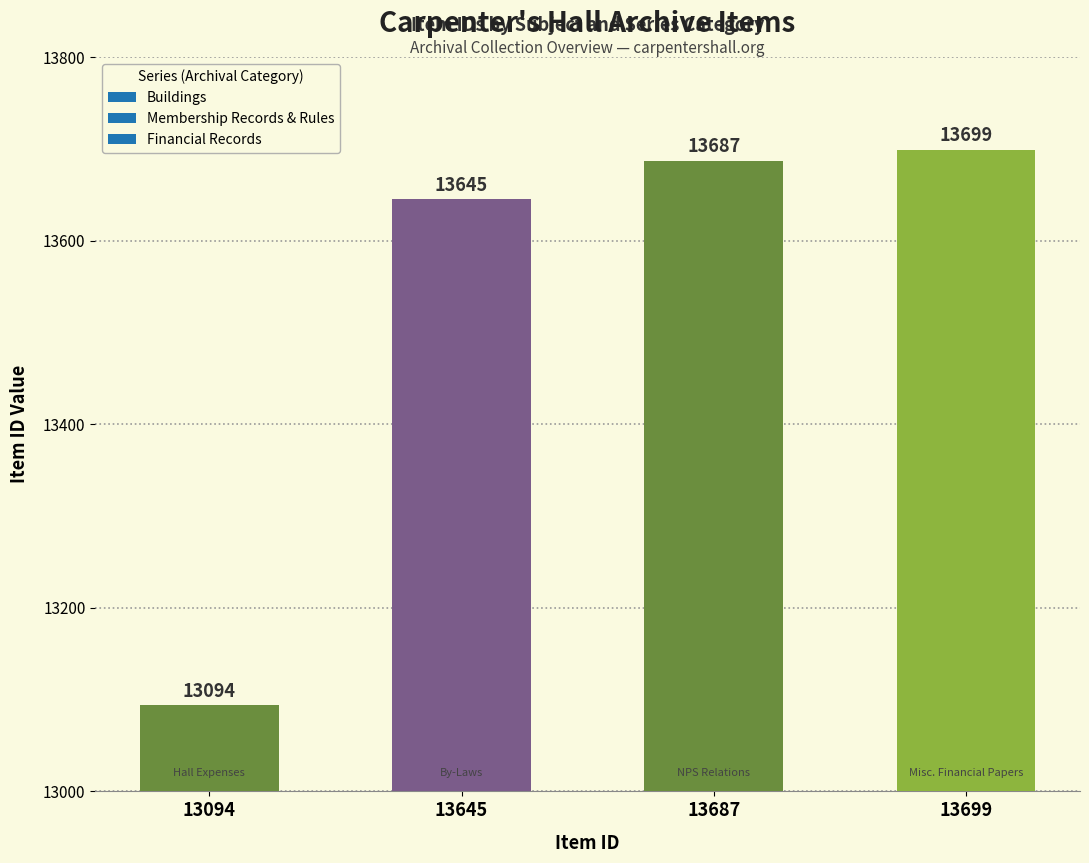

What is the greatest value displayed?

13699